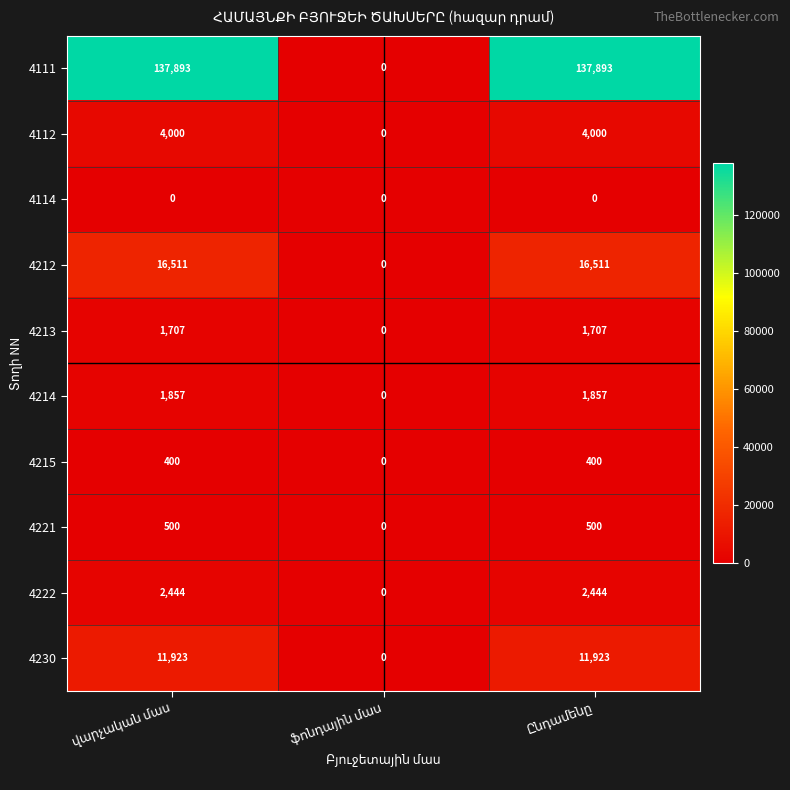

Reading right to left, list all the values displayed in this chart.

4111: 137893	0	137893
4112: 4000	0	4000
4114: 0	0	0
4212: 16511	0	16511
4213: 1707	0	1707
4214: 1857	0	1857
4215: 400	0	400
4221: 500	0	500
4222: 2444	0	2444
4230: 11923	0	11923